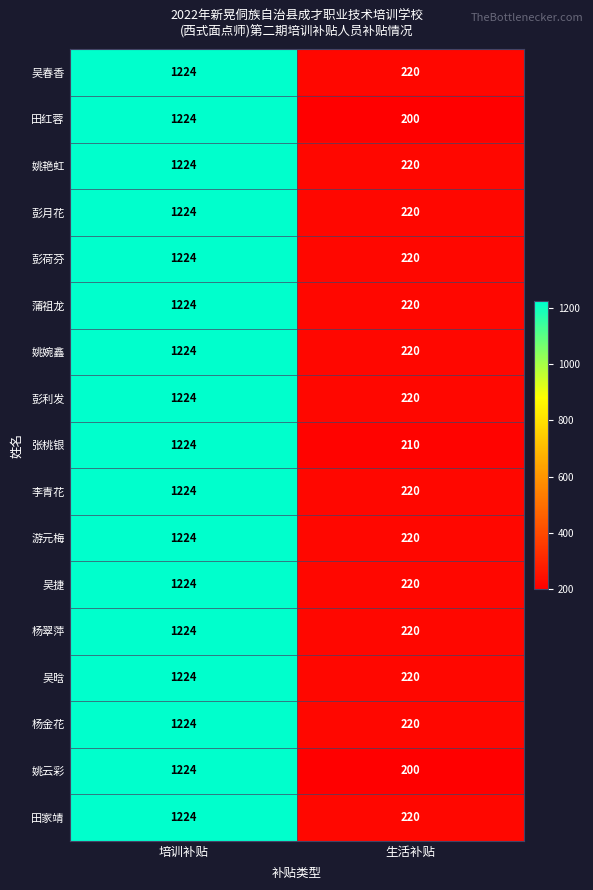

What is the smallest value displayed?

200